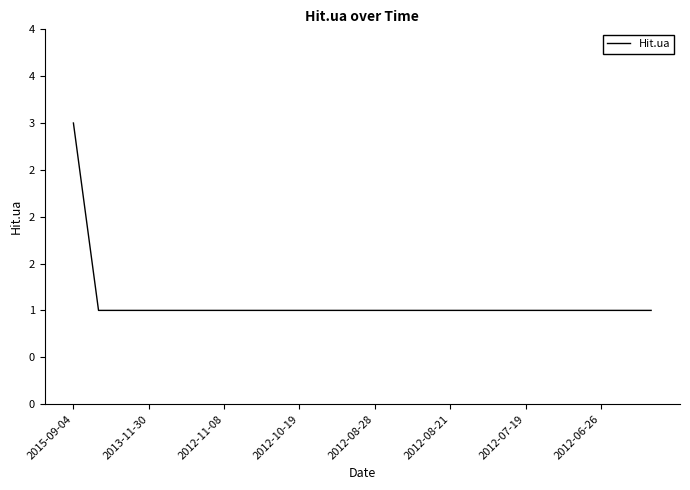

Does the chart display data point markers on the line(s)?

No